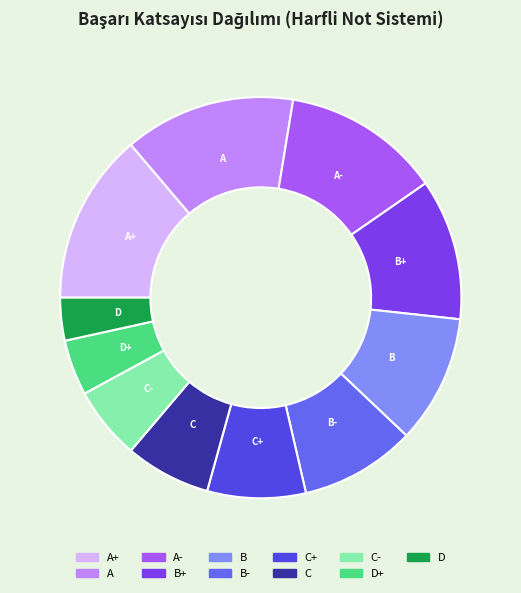

Count the number of slices in the pie.

11